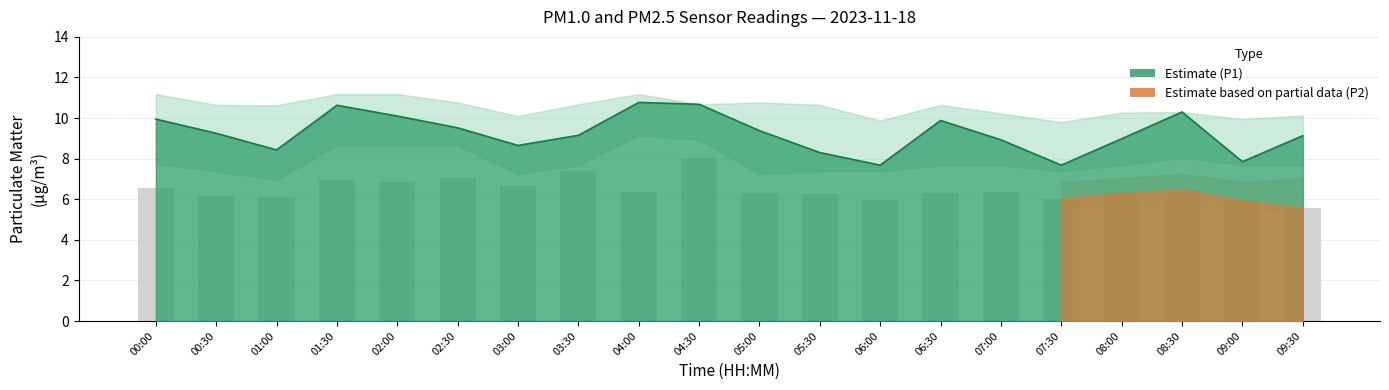

Rank the categories by value from highest to lowest.

04:30, 03:30, 02:30, 01:30, 02:00, 03:00, 00:00, 08:30, 04:00, 07:00, 05:00, 06:30, 08:00, 05:30, 00:30, 01:00, 07:30, 06:00, 09:00, 09:30